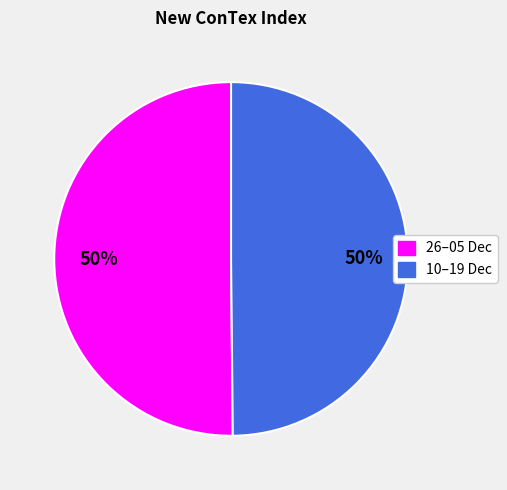

To the nearest percent, what is the average slice percentage?

50%